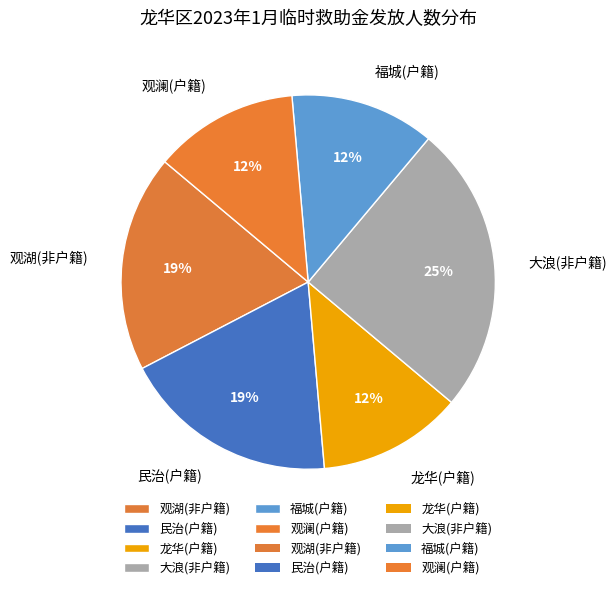

To the nearest percent, what is the combined percentage of 民治(户籍) and 福城(户籍)?

31%